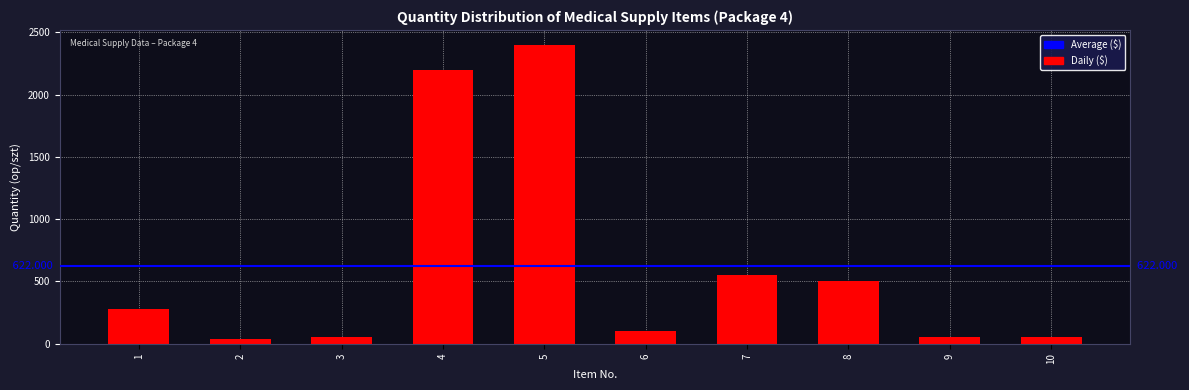

The value at 7 is 550. True or false?

True